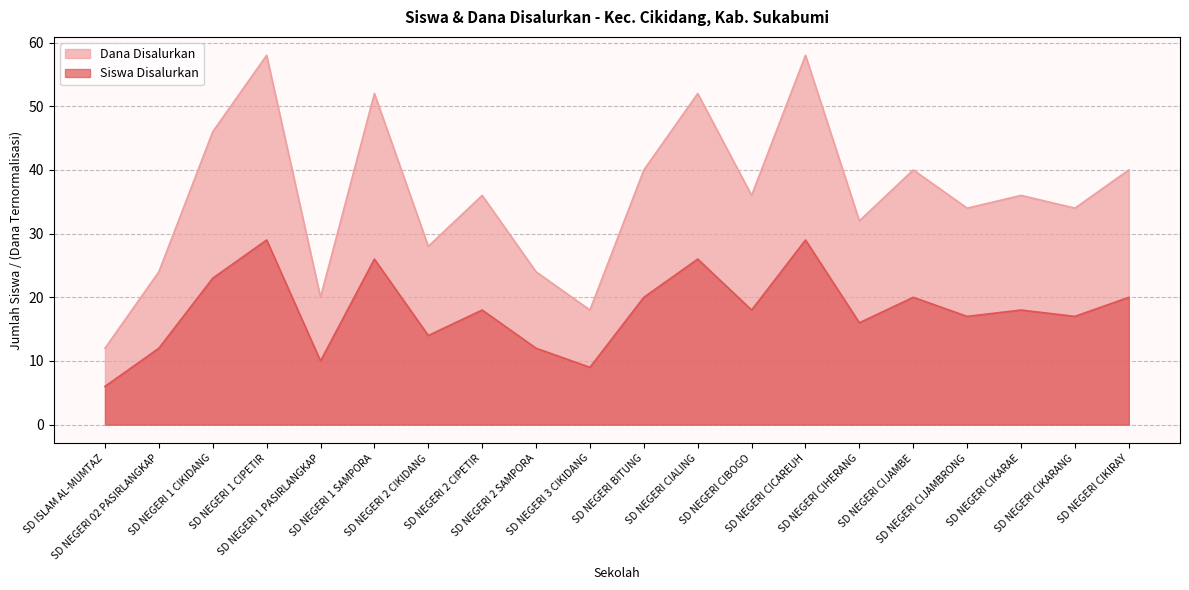

Does the chart have visible grid lines?

Yes